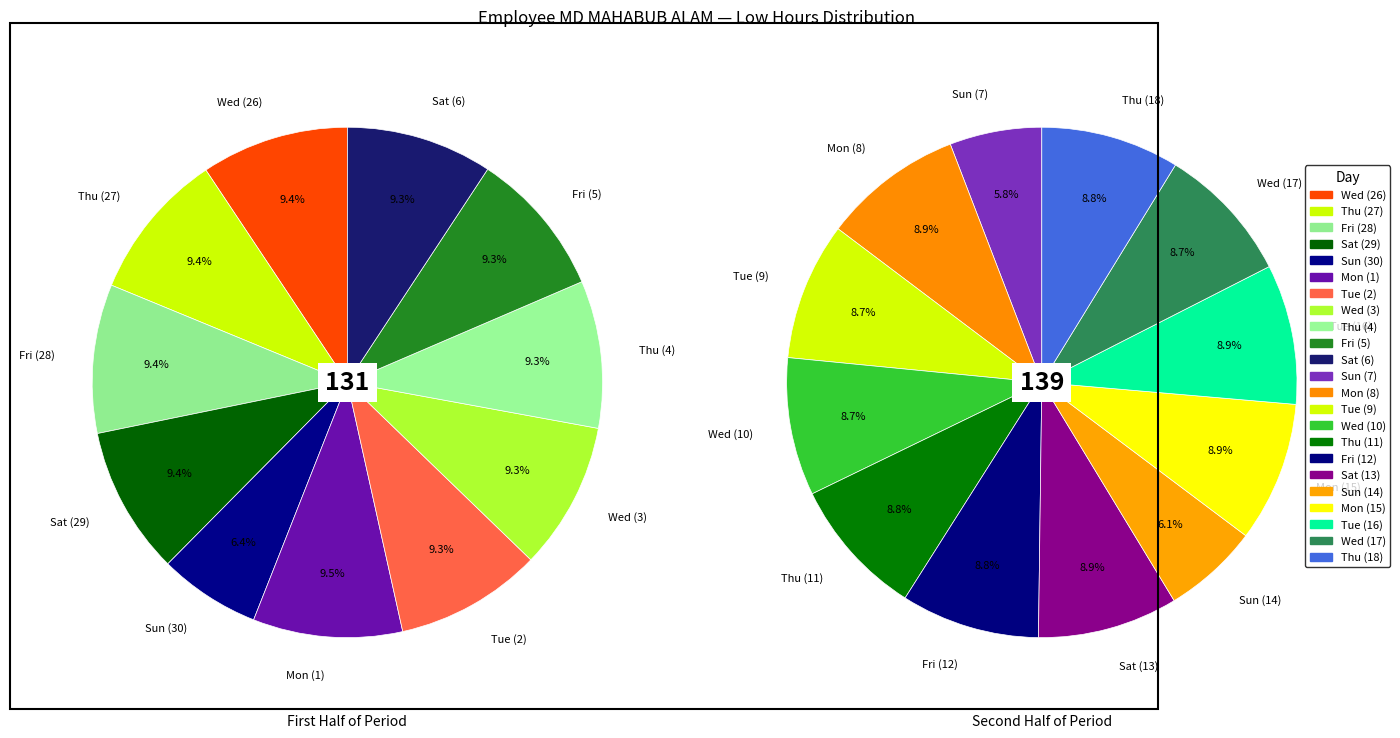

Rank the categories by value from highest to lowest.

Mon (1), Fri (28), Thu (27), Sat (13), Mon (8), Mon (15), Tue (16), Sat (29), Wed (26), Wed (3), Thu (4), Thu (11), Fri (12), Tue (2), Thu (18), Fri (5), Sat (6), Wed (10), Tue (9), Wed (17), Sun (30), Sun (14), Sun (7)